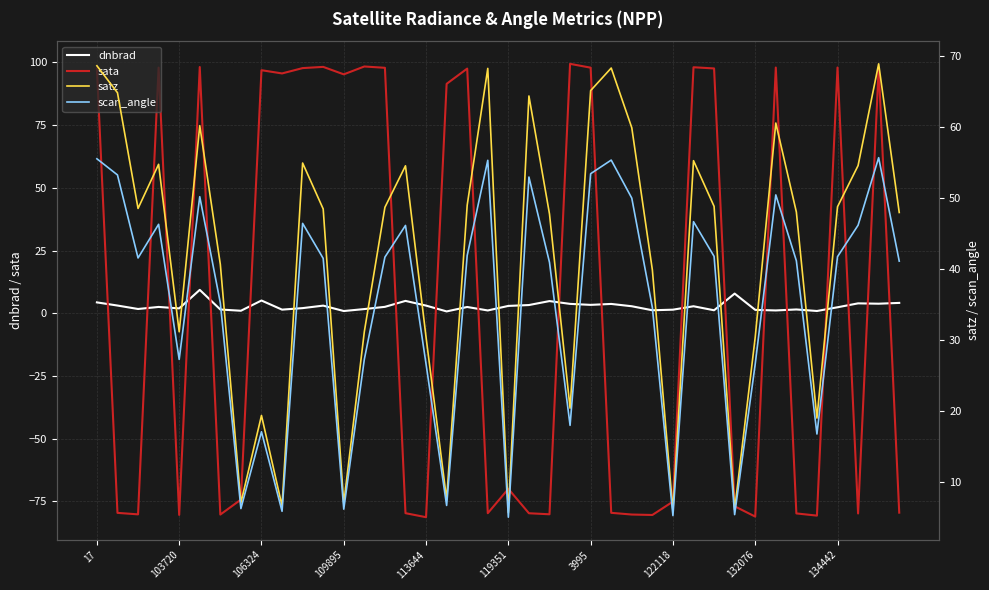

Reading left to right, list all the values displayed in this chart.

dnbrad: 4.3	3.1	1.7	2.5	1.9	9.3	1.5	1.0	5.1	1.5	2.1	3.1	0.9	1.7	2.6	4.9	3.1	0.7	2.5	1.1	2.9	3.3	4.9	3.7	3.4	3.7	2.8	1.2	1.4	2.8	1.2	7.8	1.4	1.1	1.5	0.9	2.4	4.0	3.8	4.1
sata: 97.6	-79.6	-80.2	97.9	-80.4	98.2	-80.2	-74.3	96.9	95.6	97.7	98.2	95.2	98.4	97.8	-79.7	-81.3	91.5	97.5	-79.7	-70.0	-79.7	-80.1	99.4	97.9	-79.5	-80.2	-80.4	-75.1	98.1	97.6	-76.9	-81.0	97.9	-79.8	-80.7	98.0	-79.8	97.8	-79.5
satz: 68.6	64.8	48.5	54.7	31.1	60.1	40.6	7.0	19.3	6.6	54.9	48.4	6.9	31.1	48.6	54.5	30.3	7.5	48.9	68.2	5.6	64.3	47.7	20.3	65.1	68.2	59.8	39.8	5.9	55.2	48.8	6.0	30.3	60.5	48.0	18.9	48.7	54.5	68.8	47.9
scan_angle: 55.5	53.2	41.5	46.2	27.2	50.1	35.2	6.2	17.0	5.8	46.4	41.4	6.1	27.2	41.6	46.1	26.5	6.6	41.9	55.2	5.0	52.9	40.9	17.9	53.4	55.3	49.9	34.5	5.2	46.6	41.7	5.3	26.6	50.4	41.1	16.7	41.7	46.1	55.6	41.0